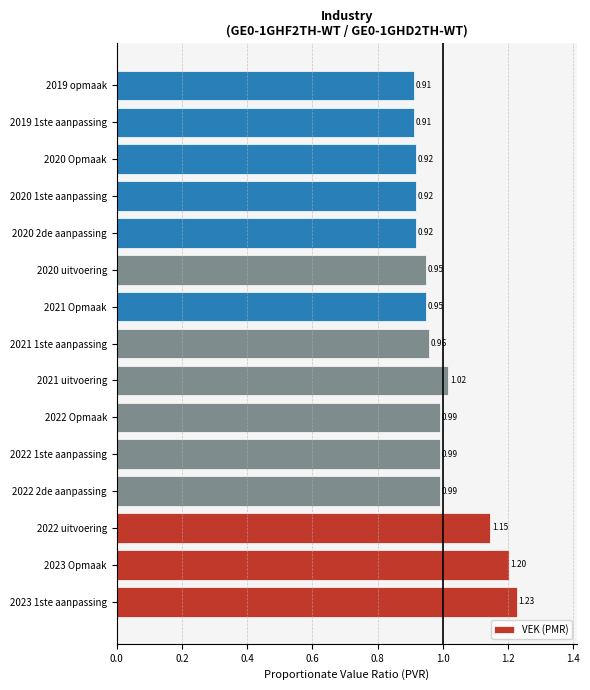

How many data points does each series have?

15